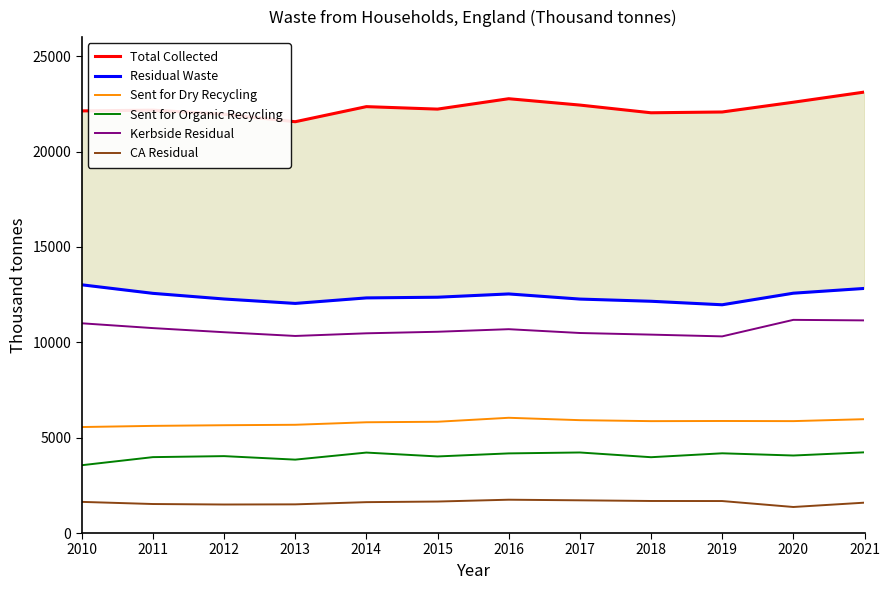

True or false: Kerbside Residual has more than 0 interior local peaks.

True